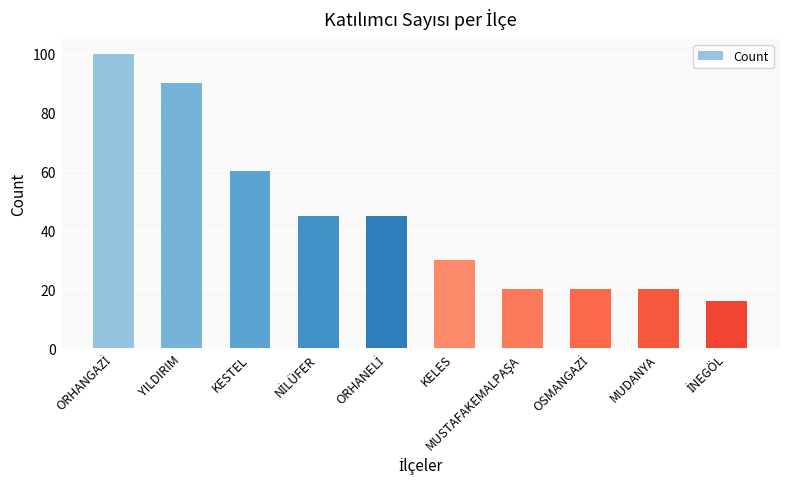

What is the change in value from YILDIRIM to MUDANYA?

-70